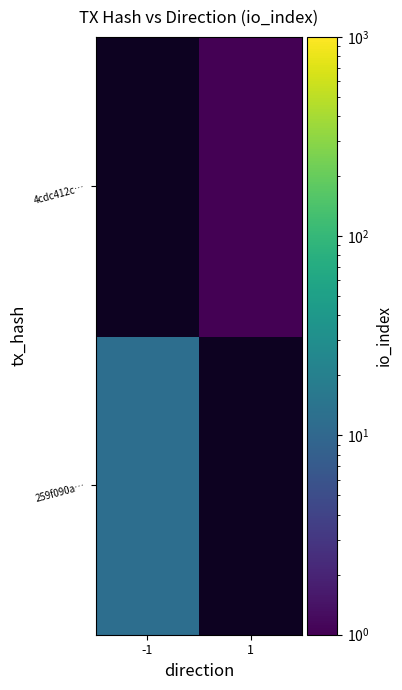

True or false: 4cdc412c… has a value of 1.0 at 1.

True